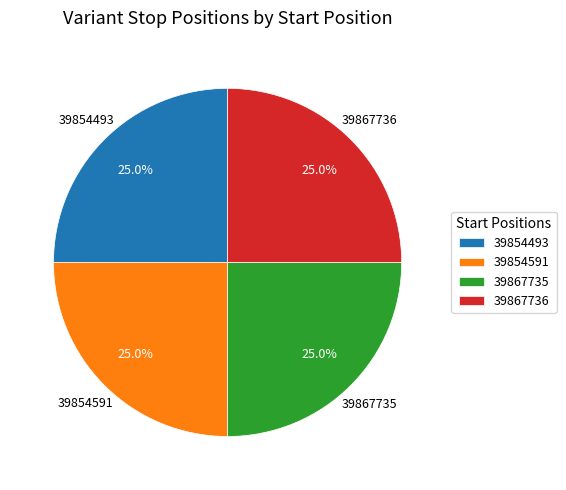

To the nearest percent, what percentage of the pie is 39867735?

25%